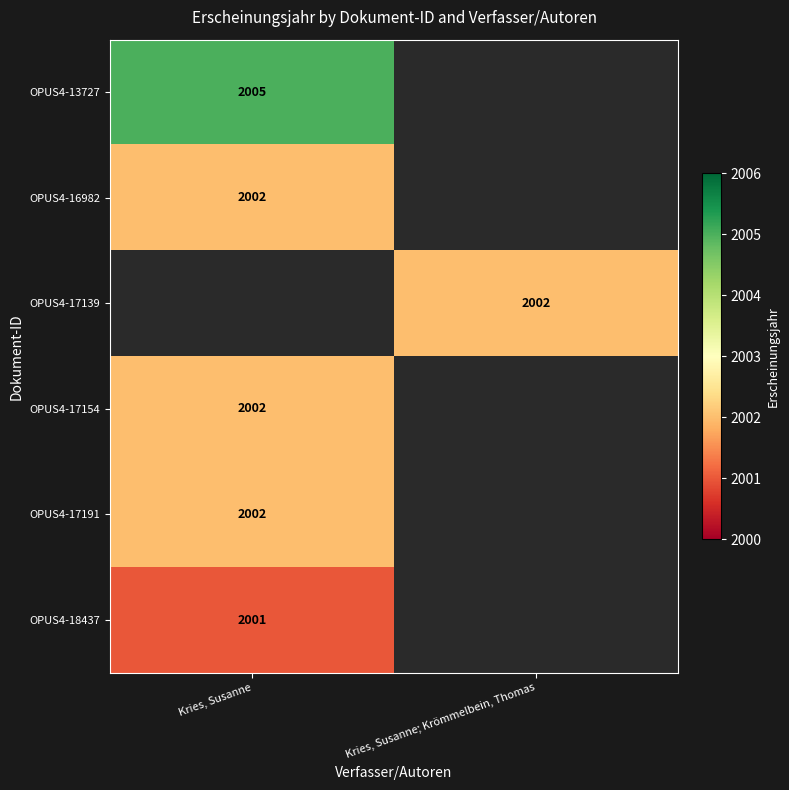

What is the greatest value displayed?

2005.0